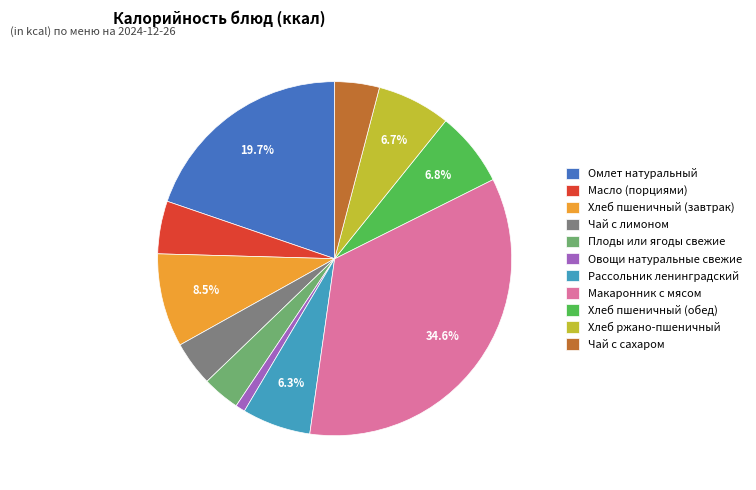

To the nearest percent, what is the average slice percentage?

9%